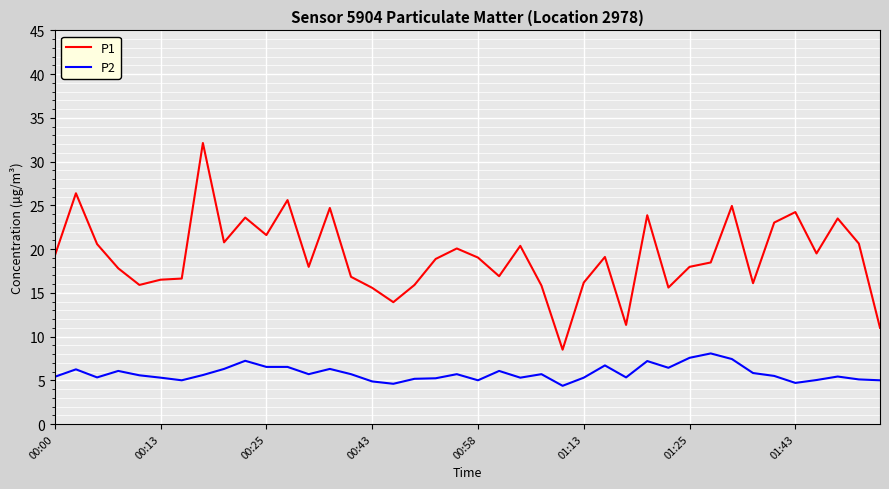

True or false: P2 has more than 0 interior local peaks.

True